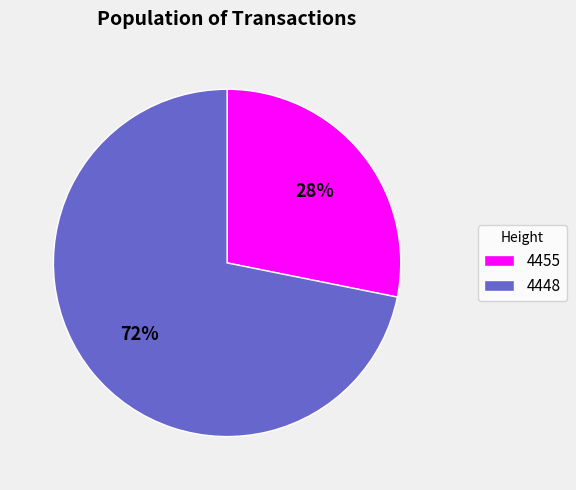

Which has a higher value, 4448 or 4455?

4448